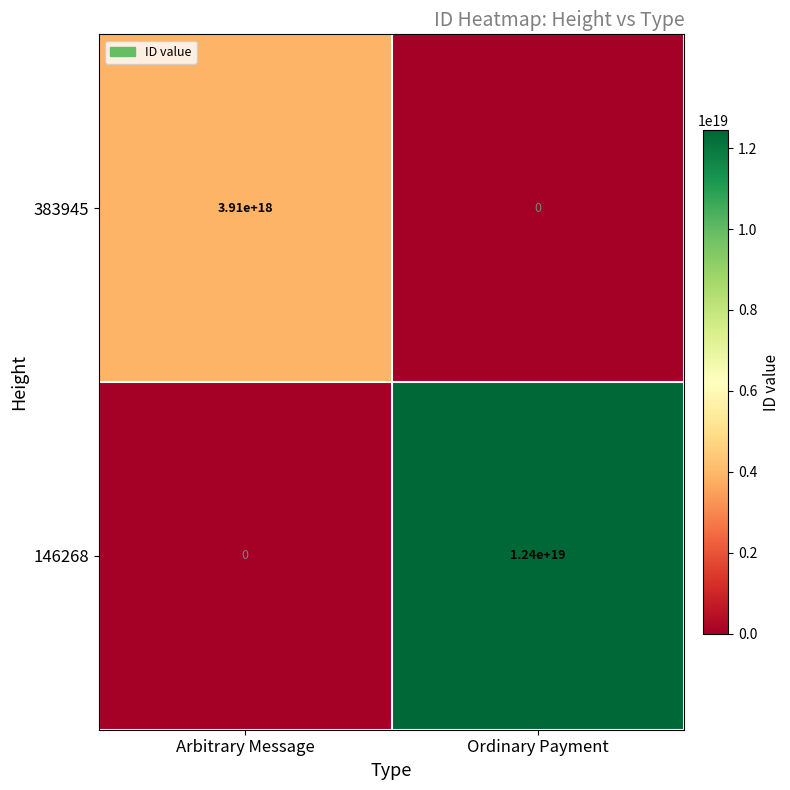

True or false: 383945 has a value of 1756034729833251328 at Arbitrary Message.

False